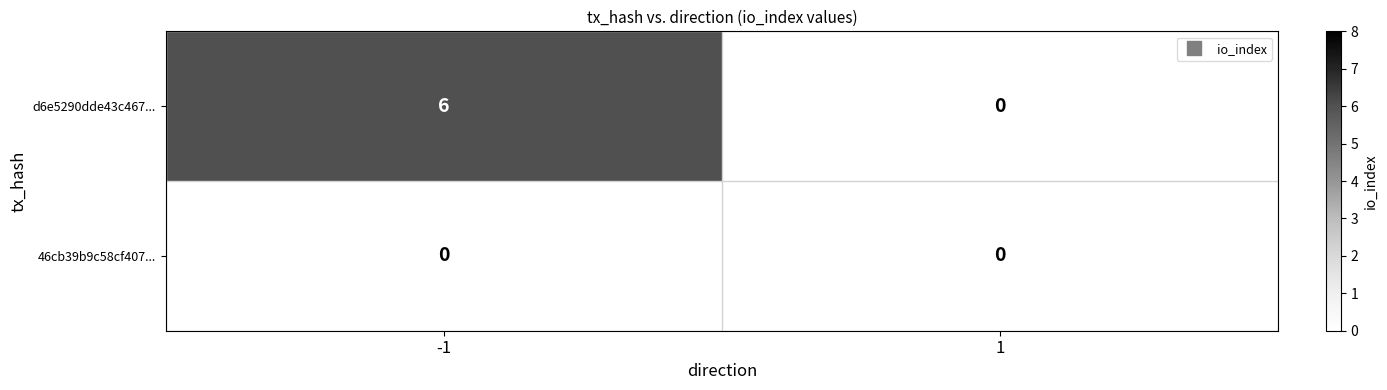

List the series in order of their overall mean, highest first.

d6e5290dde43c467..., 46cb39b9c58cf407...